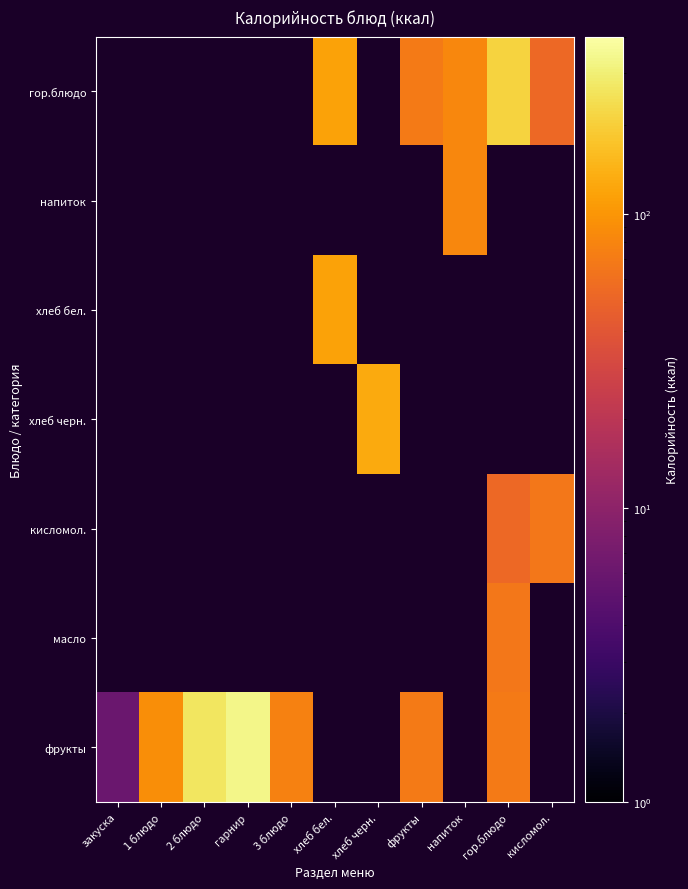

Is the value of масло at гарнир greater than the value of хлеб бел. at кисломол.?

No